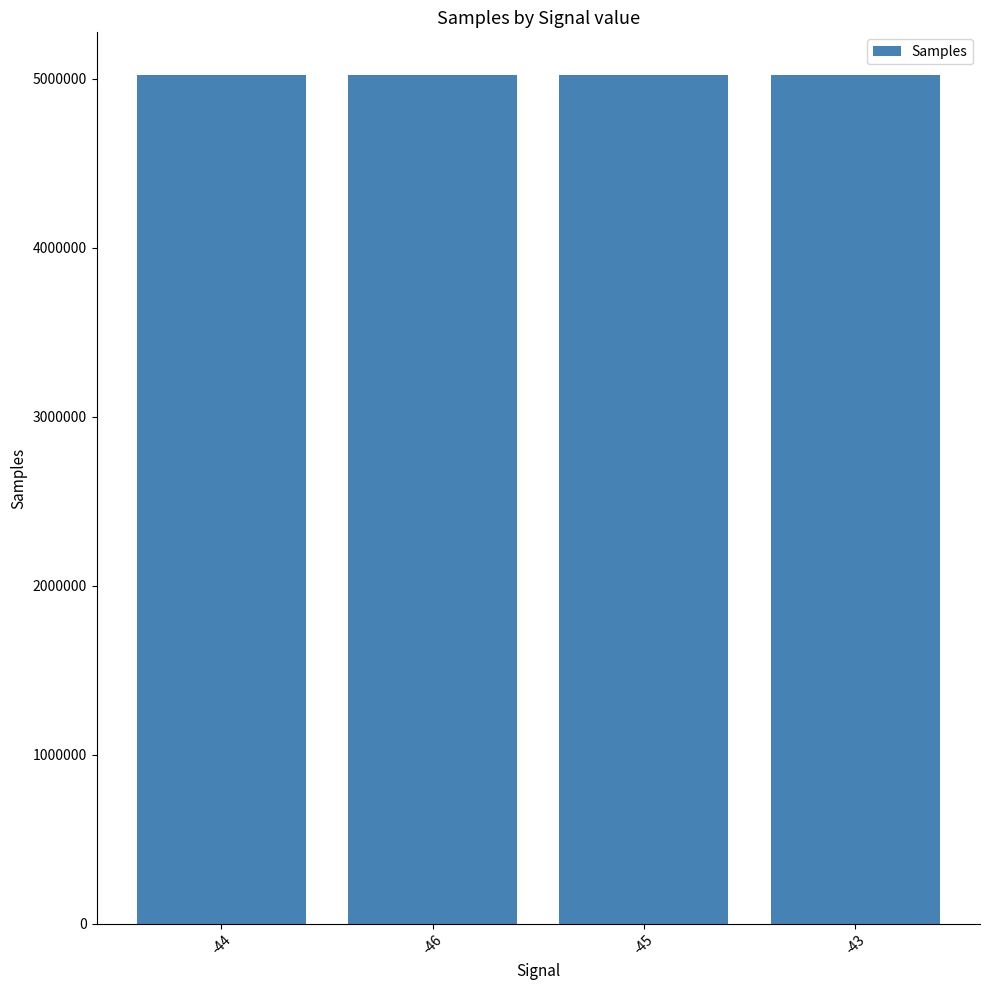

What is the sum of all values?

20088422.3